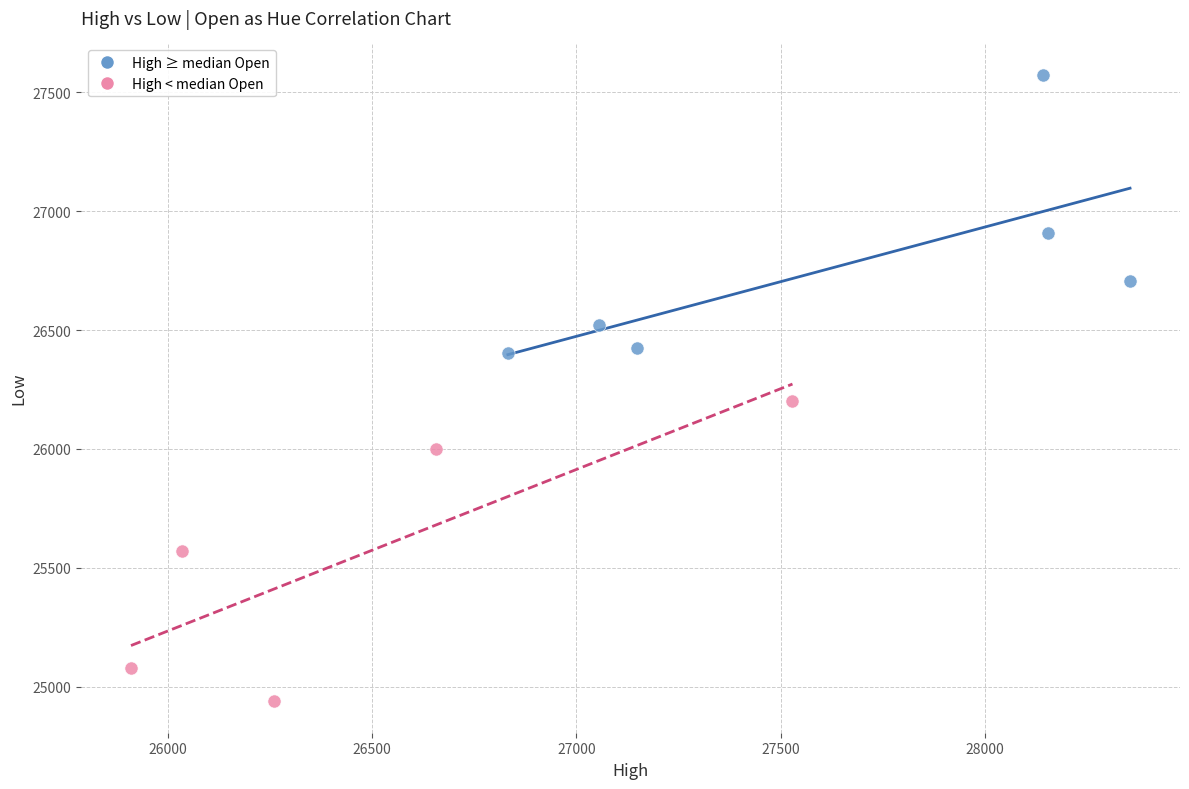

Which series has the largest Y range (max minus min)?

High < median Open